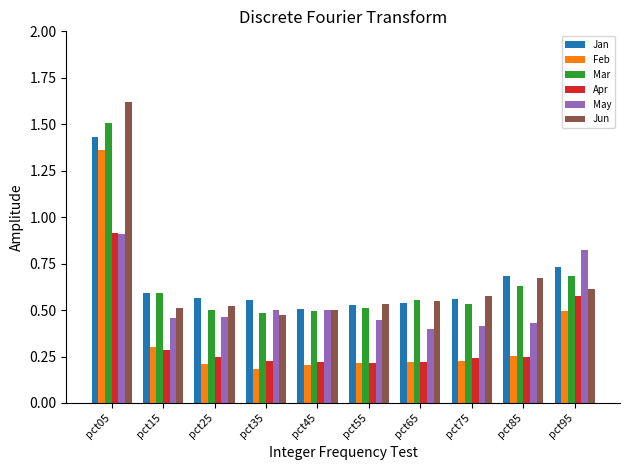

How many data points does each series have?

10